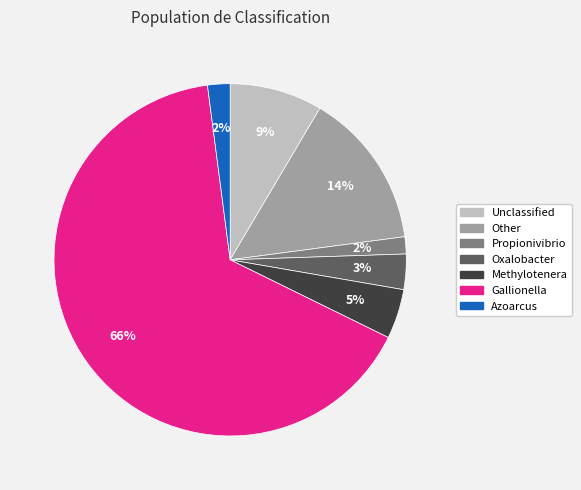

Combined, do Propionivibrio and Gallionella account for over 50%?

Yes